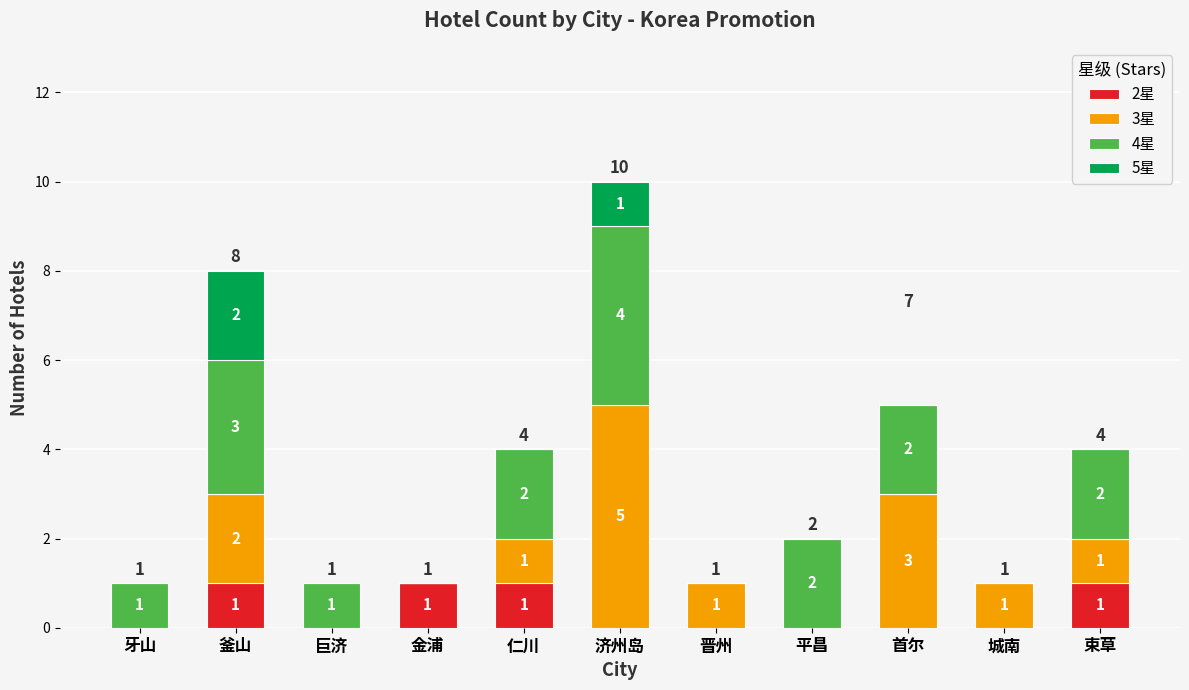

How many 2星 values are between 0 and 1?

11